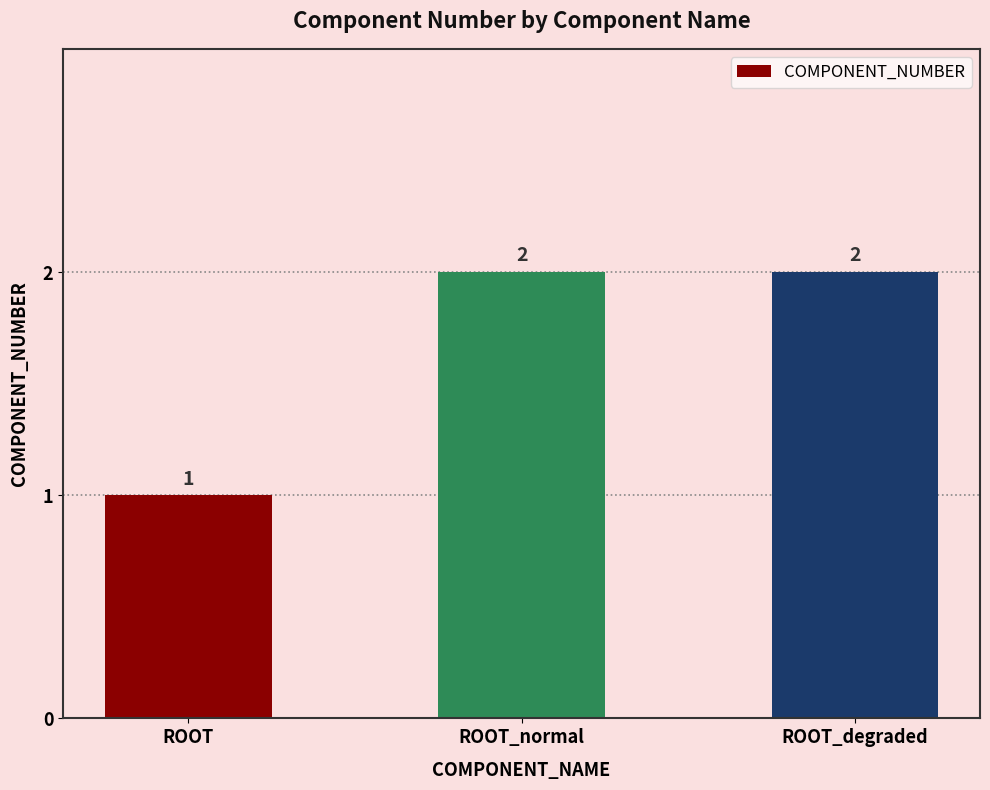

Read the value at ROOT.

1